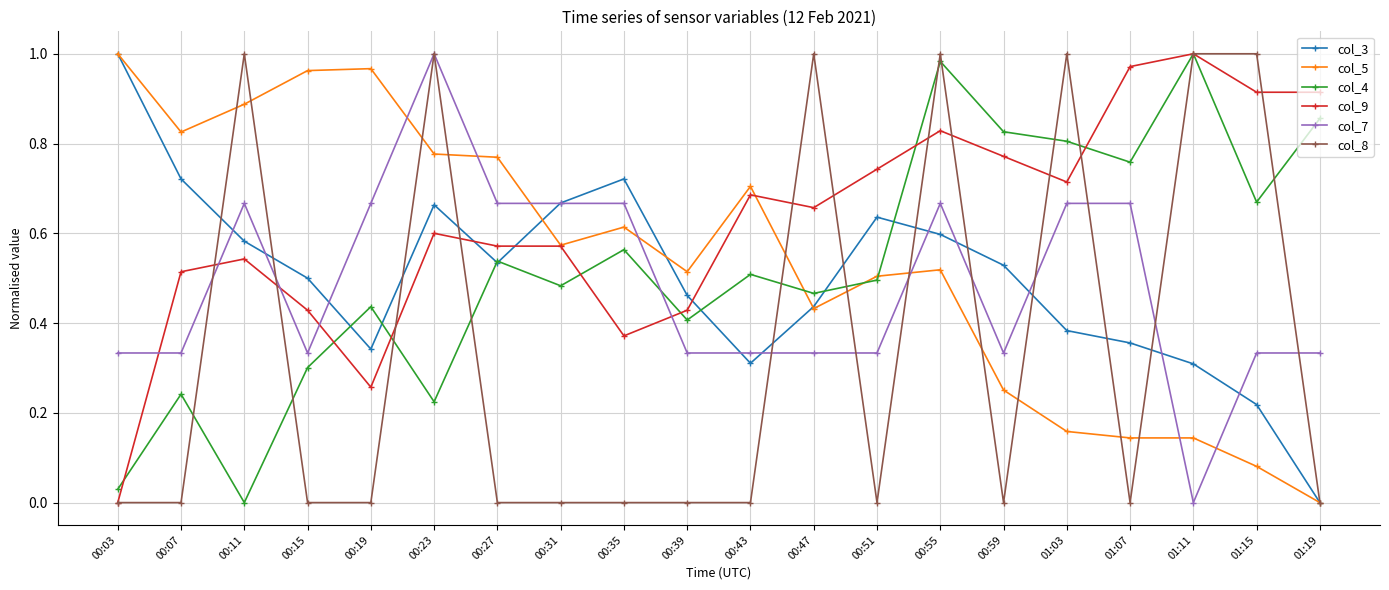

Which series changed the most between 00:15 and 01:19?

col_5